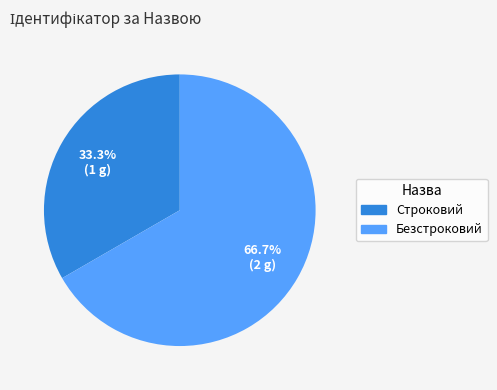

What is the ratio of the value at Строковий to the value at Безстроковий?

0.5